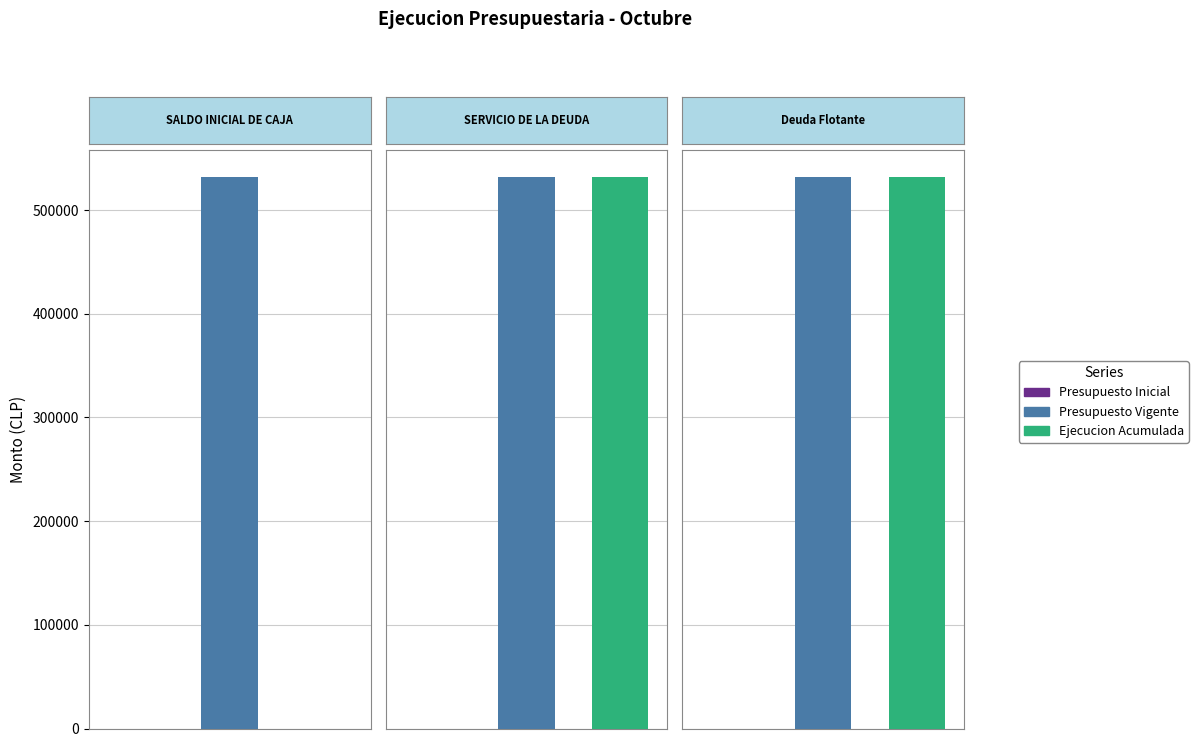

Does the chart contain any negative values?

No